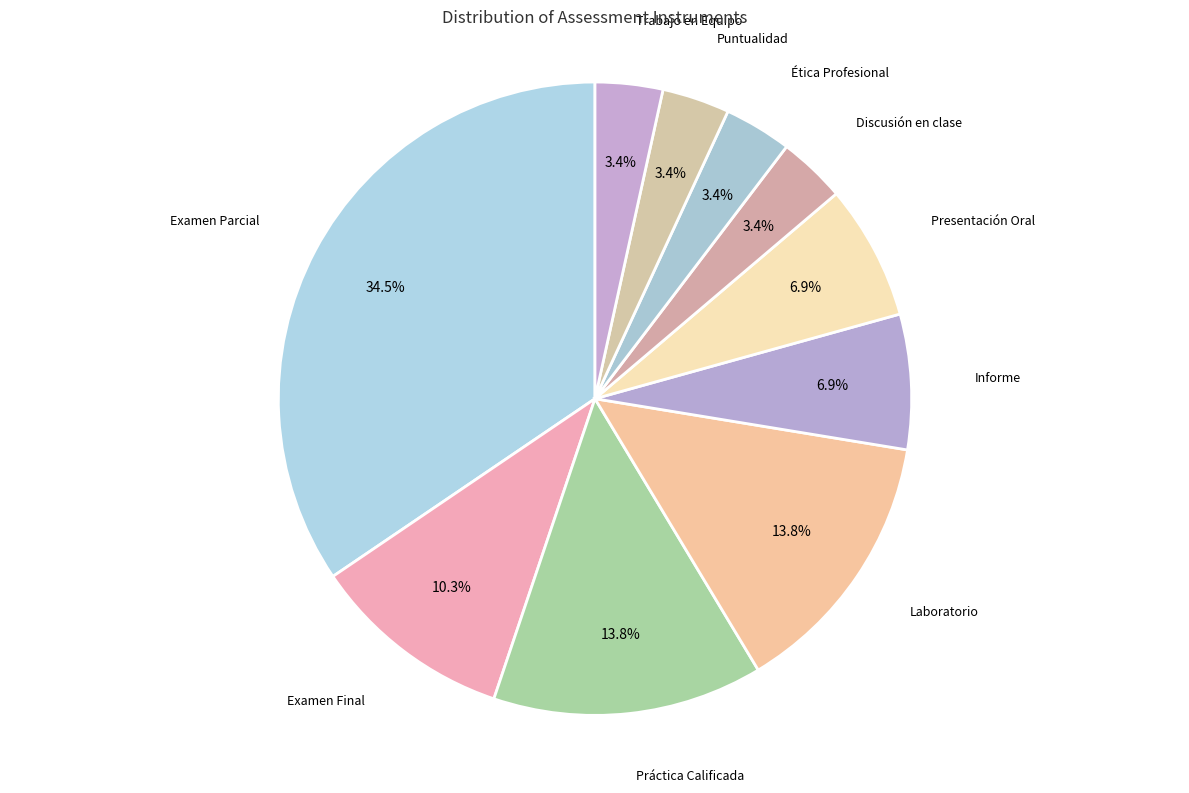

How many slices are in this pie chart?

10